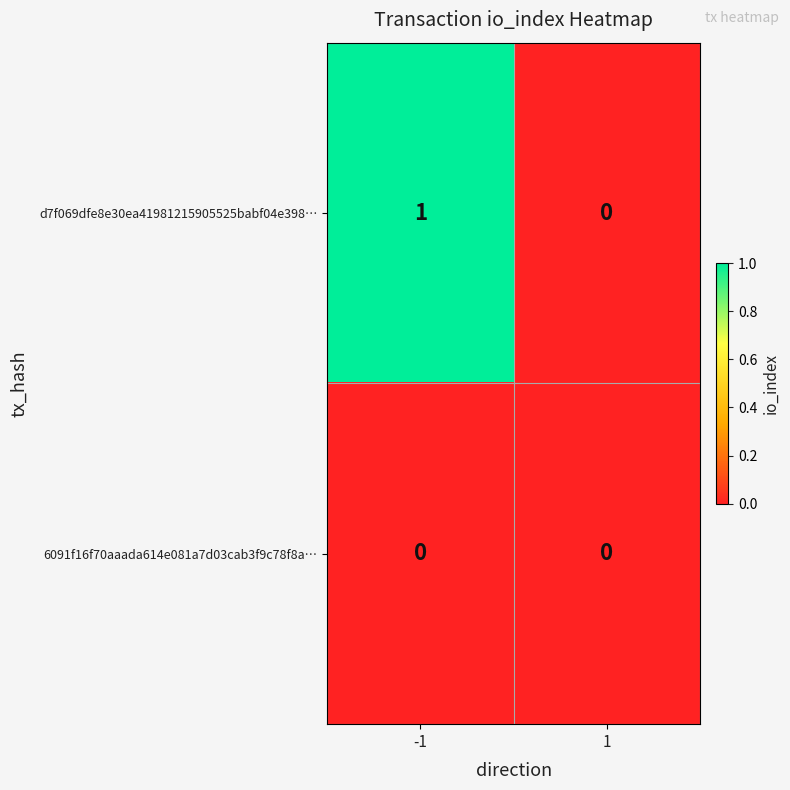

True or false: d7f069dfe8e30ea41981215905525babf04e398… has a value of 0 at 1.

True